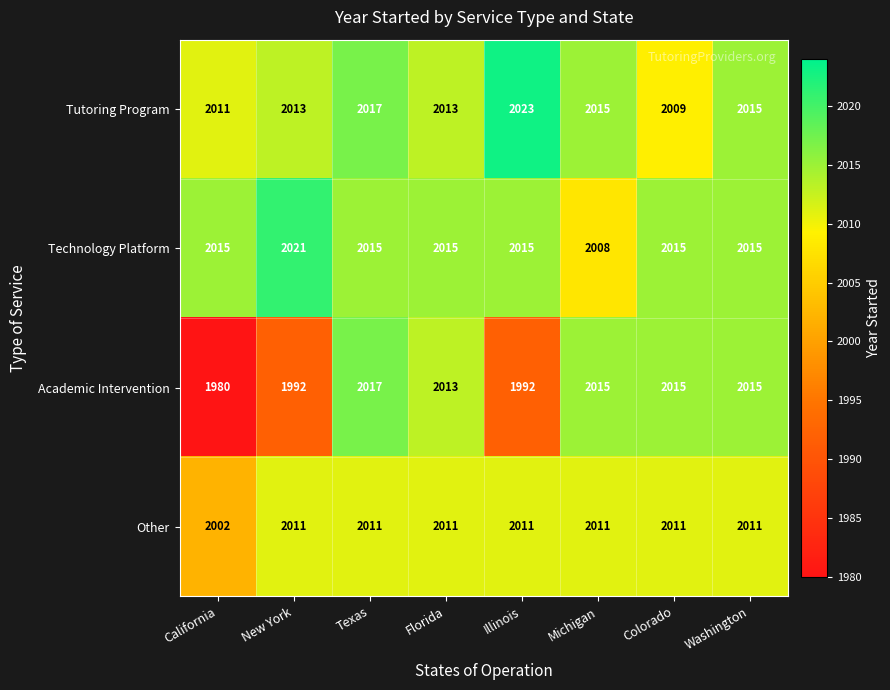

Which series has the largest range (max minus min)?

Academic Intervention